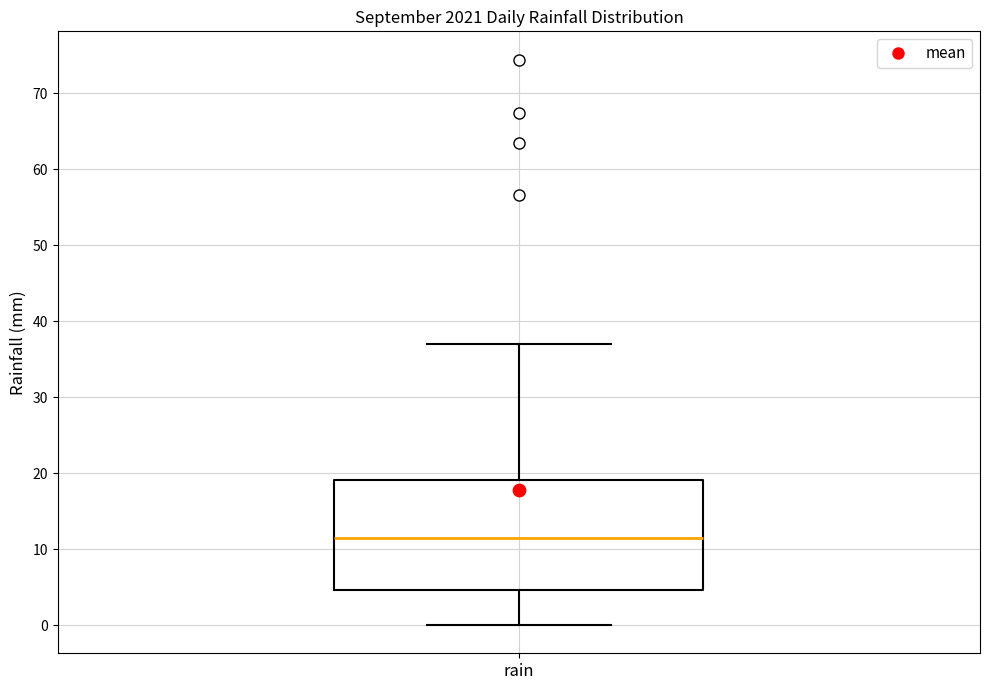

Read this box plot against the y-axis: the position of the median line, the range covered by the box, and the ends of both whiskers. The values are not printed on the chart, so give them approximately, as read against the axis.

median 11, box 5 to 19, whiskers 0 to 37